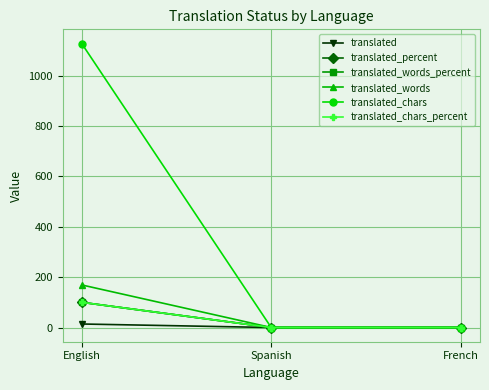

Rank the series by their maximum value, from lowest to highest.

translated, translated_percent, translated_words_percent, translated_chars_percent, translated_words, translated_chars